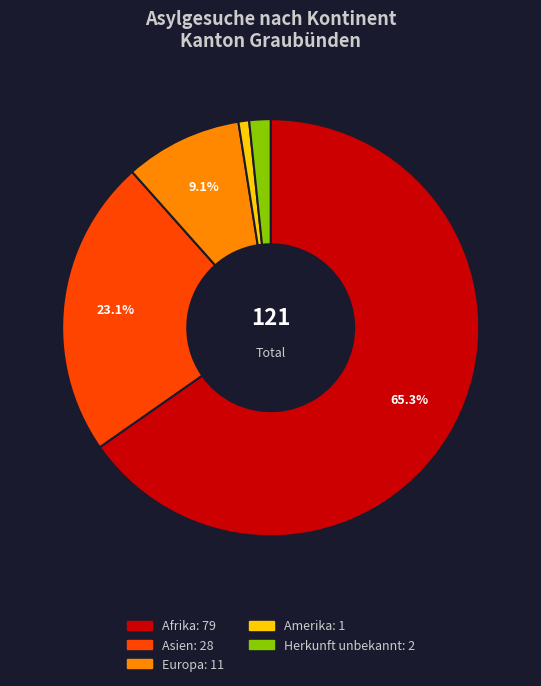

How many segments does this pie chart have?

5